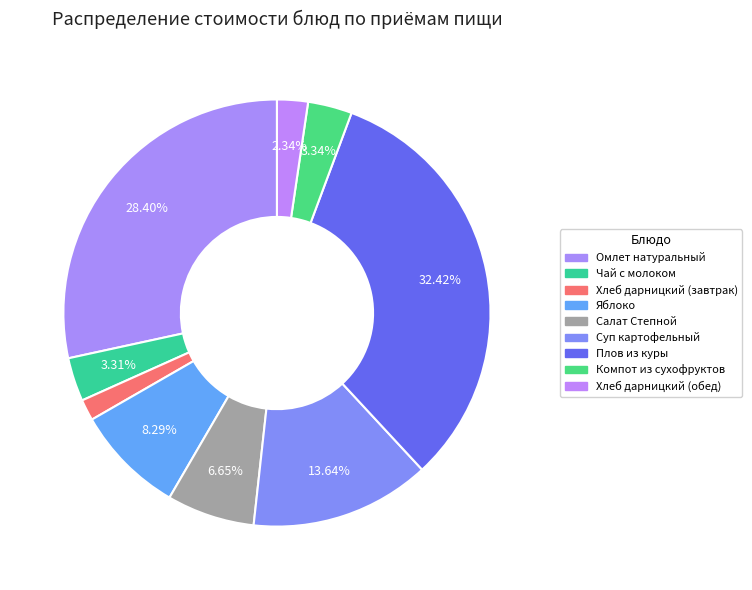

How many segments does this pie chart have?

9